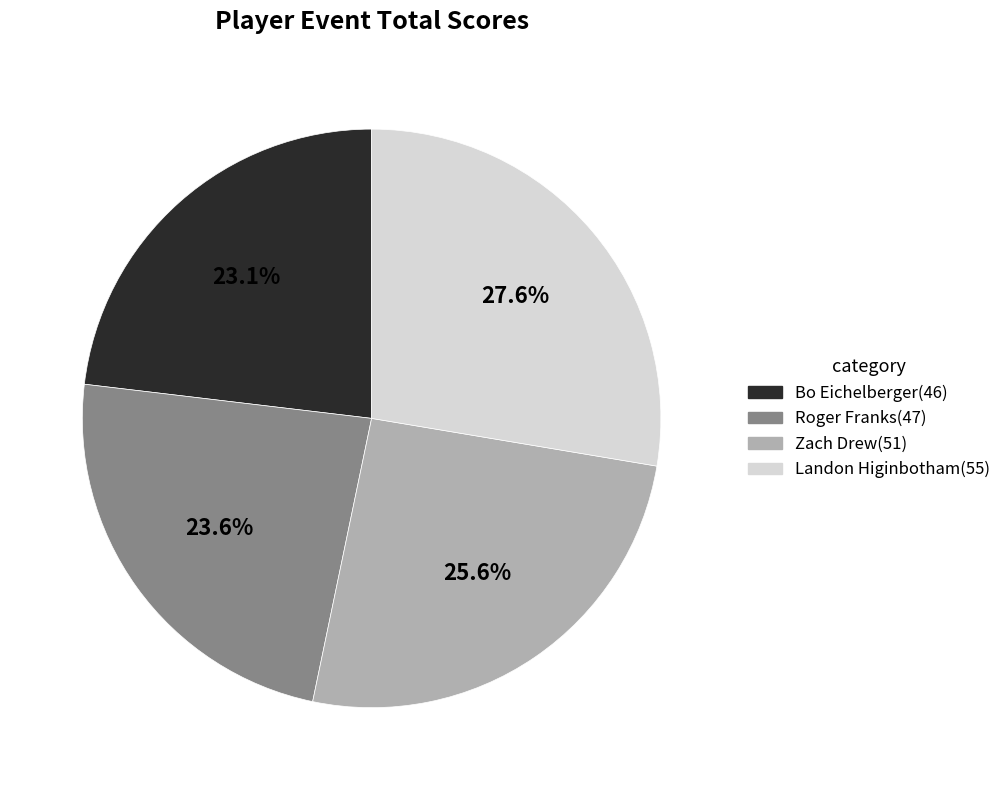

To the nearest percent, what portion does Zach Drew represent?

26%